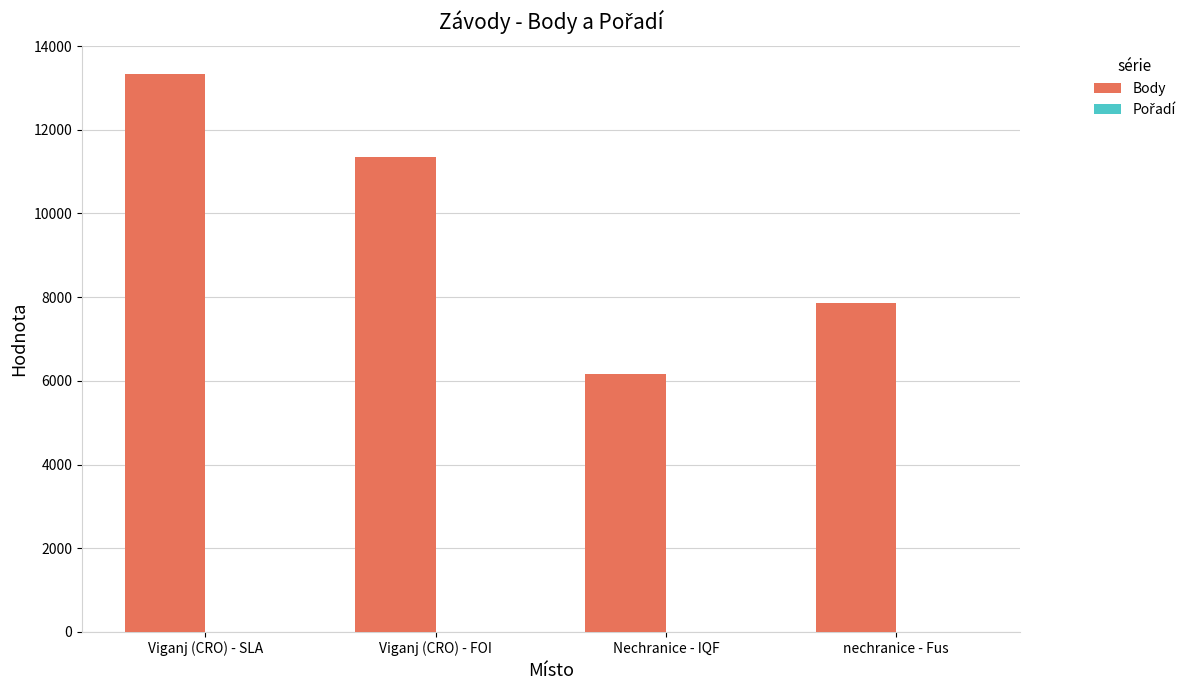

What is the sum of the Body values at Nechranice - IQF and Viganj (CRO) - SLA?

19495